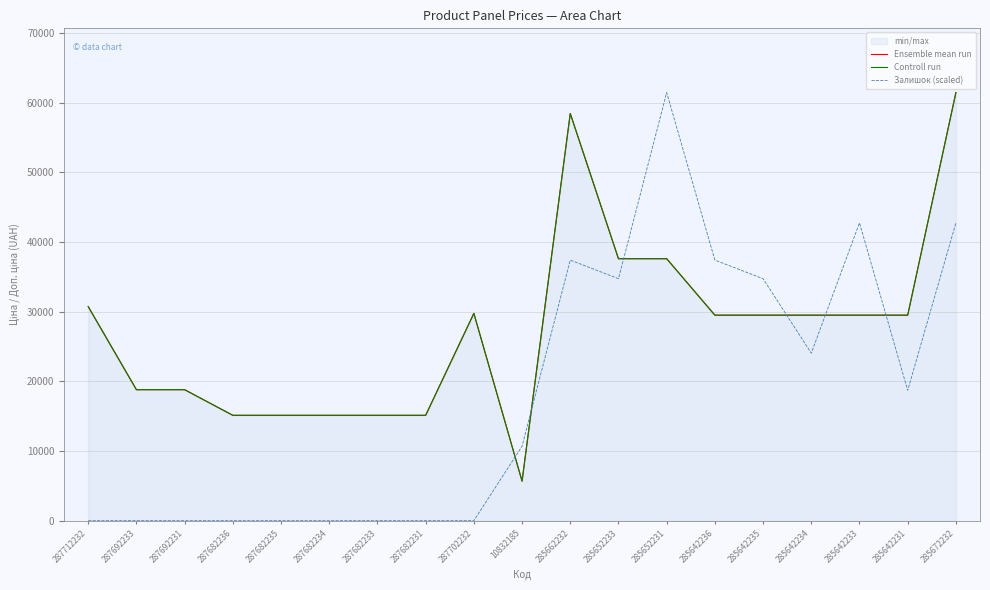

How many times do Залишок (scaled) and Controll run cross each other?

6